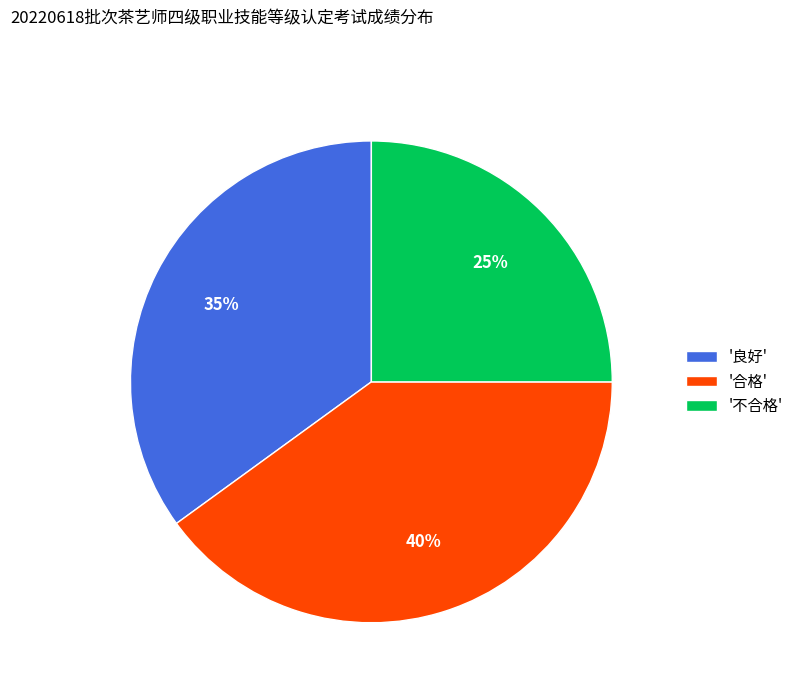

Between '不合格' and '良好', which is larger?

'良好'